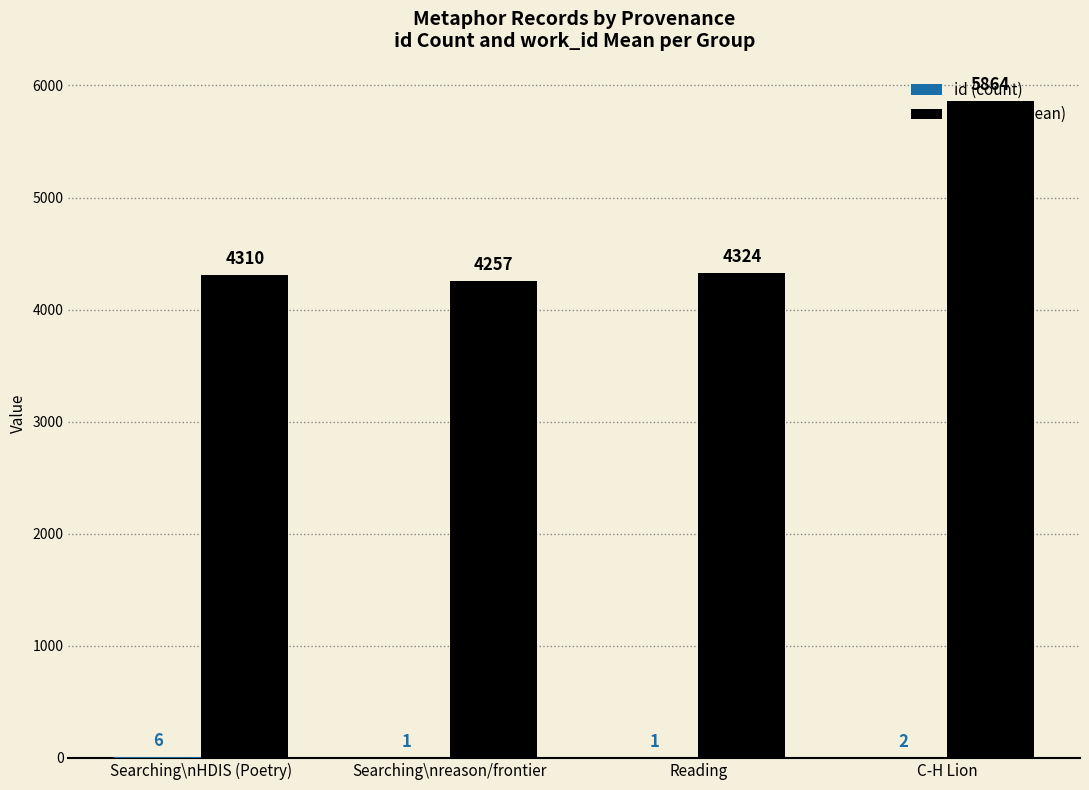

Which category has the highest value across all series?

C-H Lion